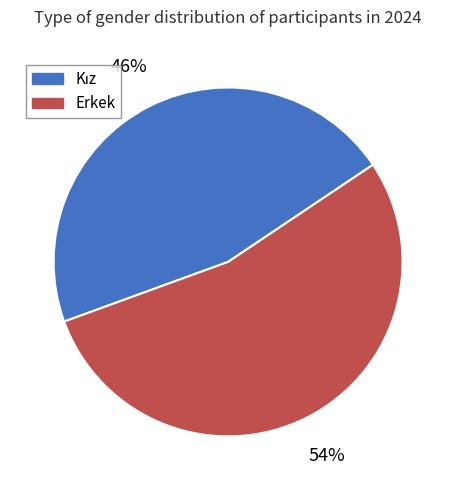

To the nearest percent, what percentage of the pie is Erkek?

54%